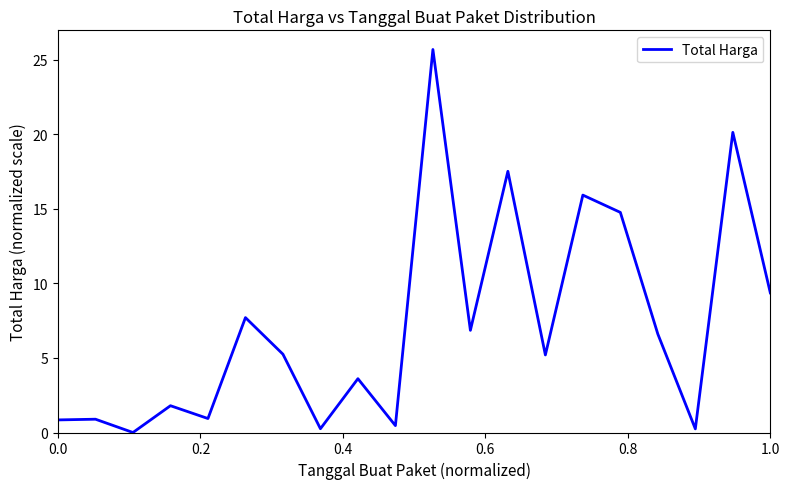

Does the chart display data point markers on the line(s)?

No